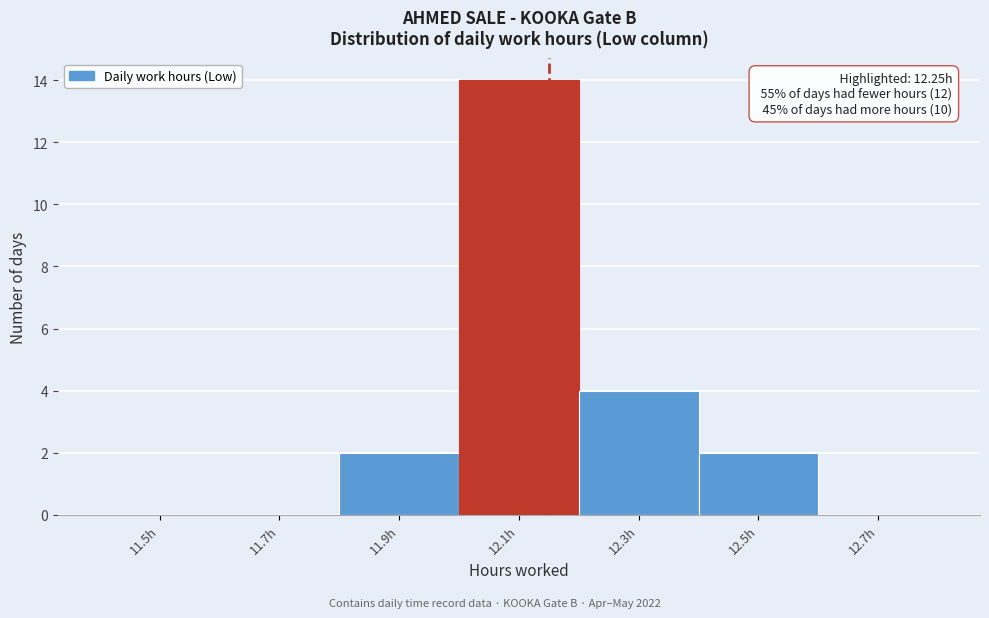

Reading right to left, extract all data points from this chart.

12.7h=0	12.5h=2	12.3h=4	12.1h=14	11.9h=2	11.7h=0	11.5h=0